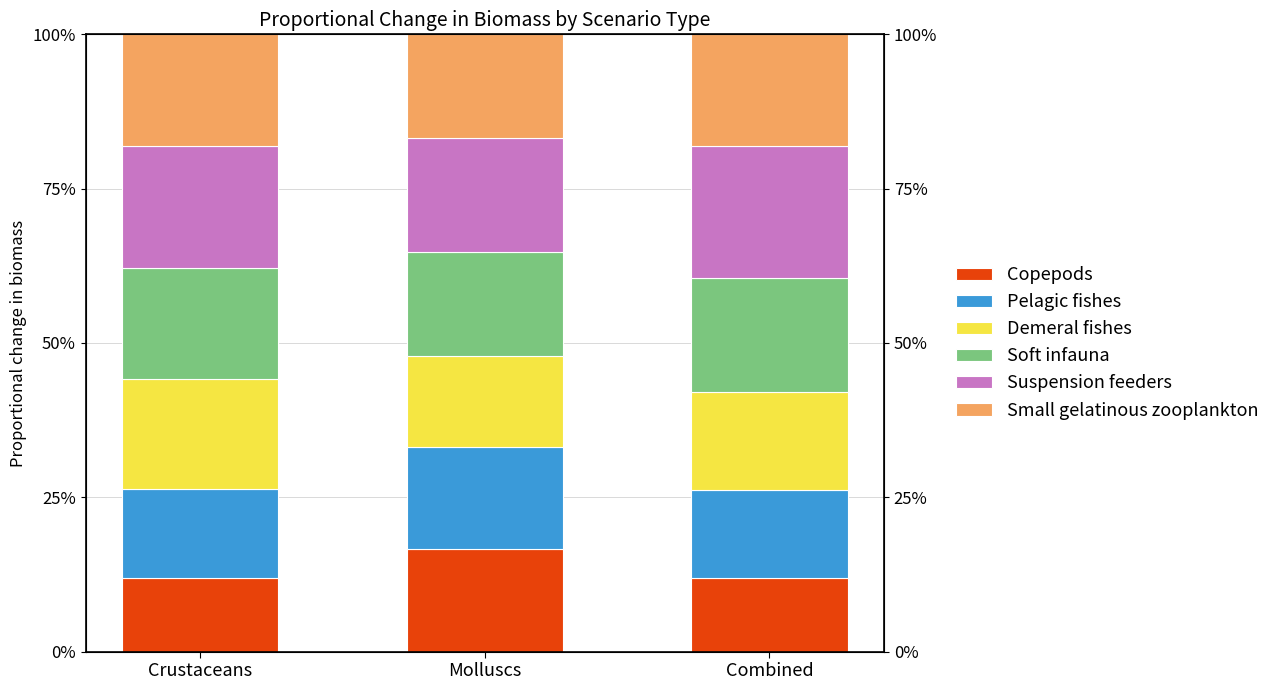

What are all the series names shown in the legend?

Copepods, Pelagic fishes, Demeral fishes, Soft infauna, Suspension feeders, Small gelatinous zooplankton